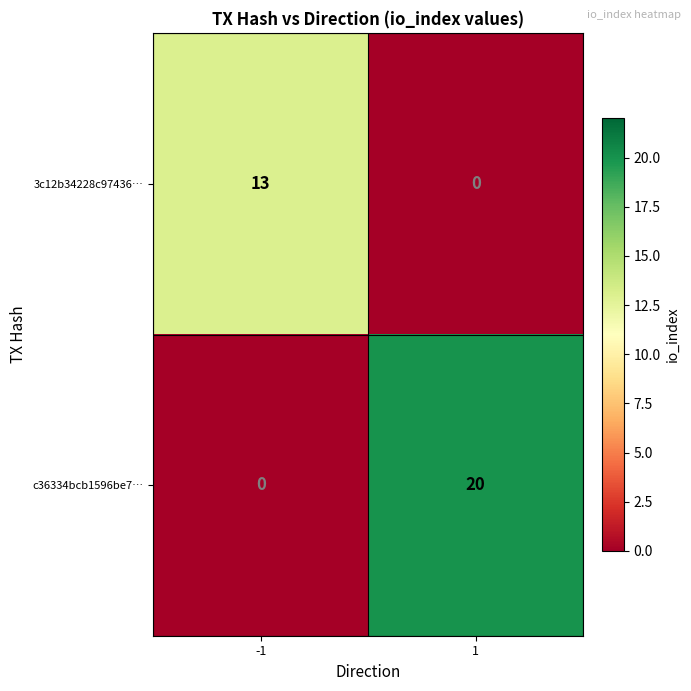

At how many categories does at least one series exceed 11?

2